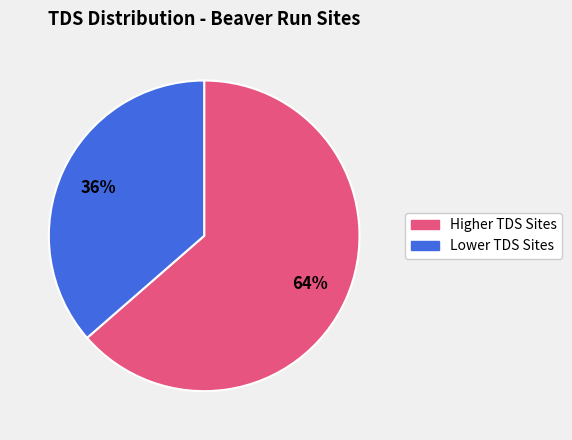

Is there a majority slice in this chart?

Yes